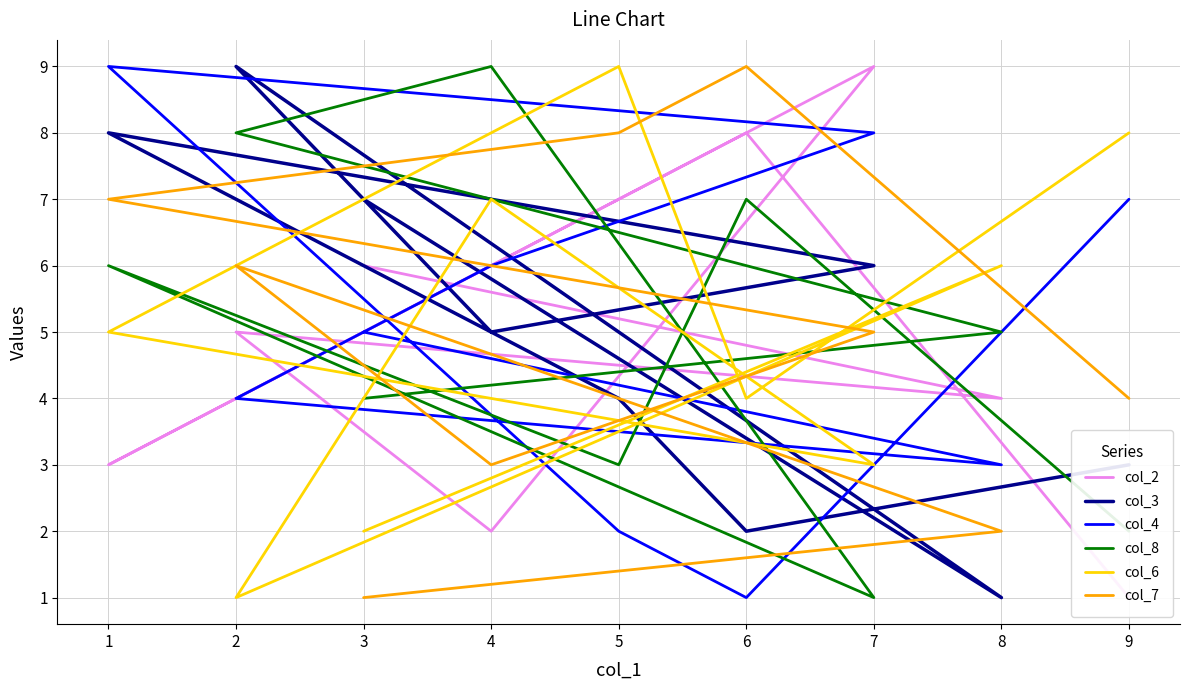

Reading left to right, what are all the values shown in this chart?

col_2: 6	4	5	2	9	3	7	8	1
col_3: 7	1	9	5	6	8	4	2	3
col_4: 5	3	4	6	8	9	2	1	7
col_8: 4	5	8	9	1	6	3	7	2
col_6: 2	6	1	7	3	5	9	4	8
col_7: 1	2	6	3	5	7	8	9	4